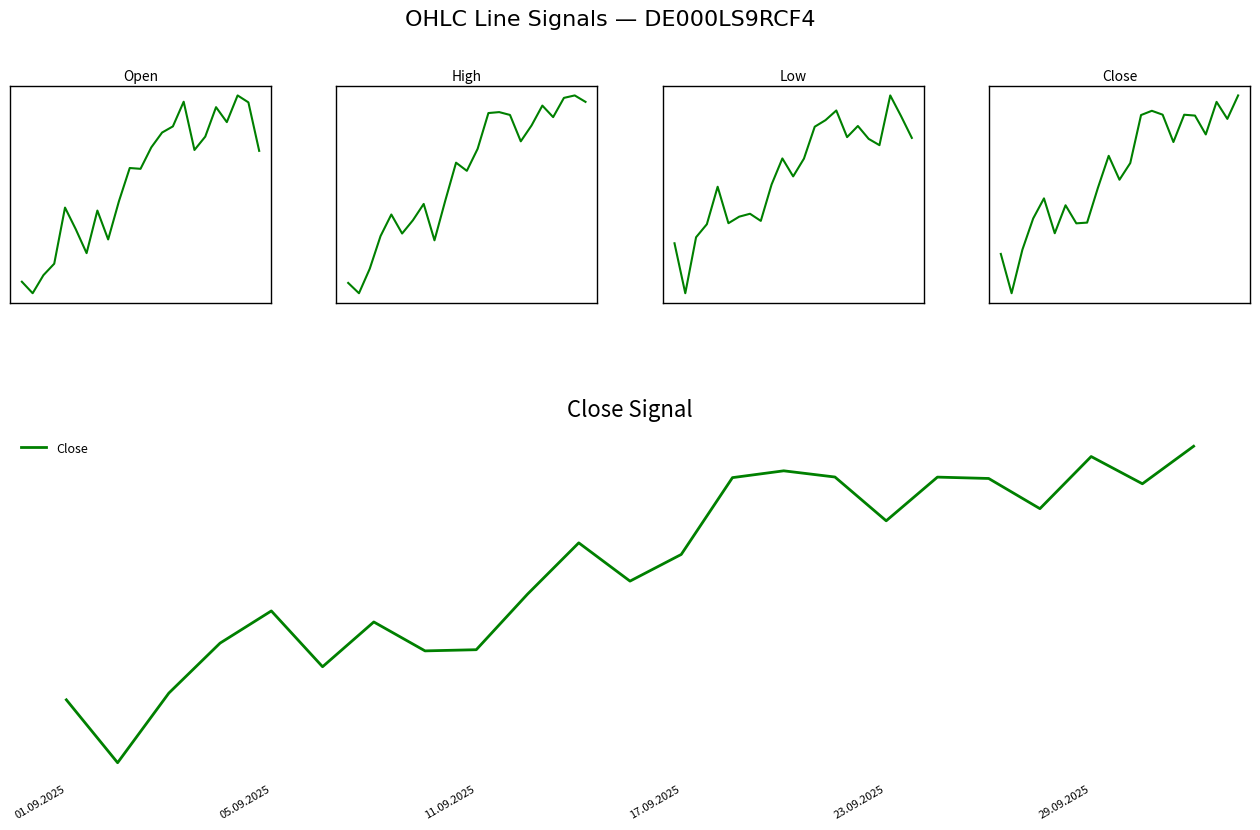

What is the average value of the High series?

171548